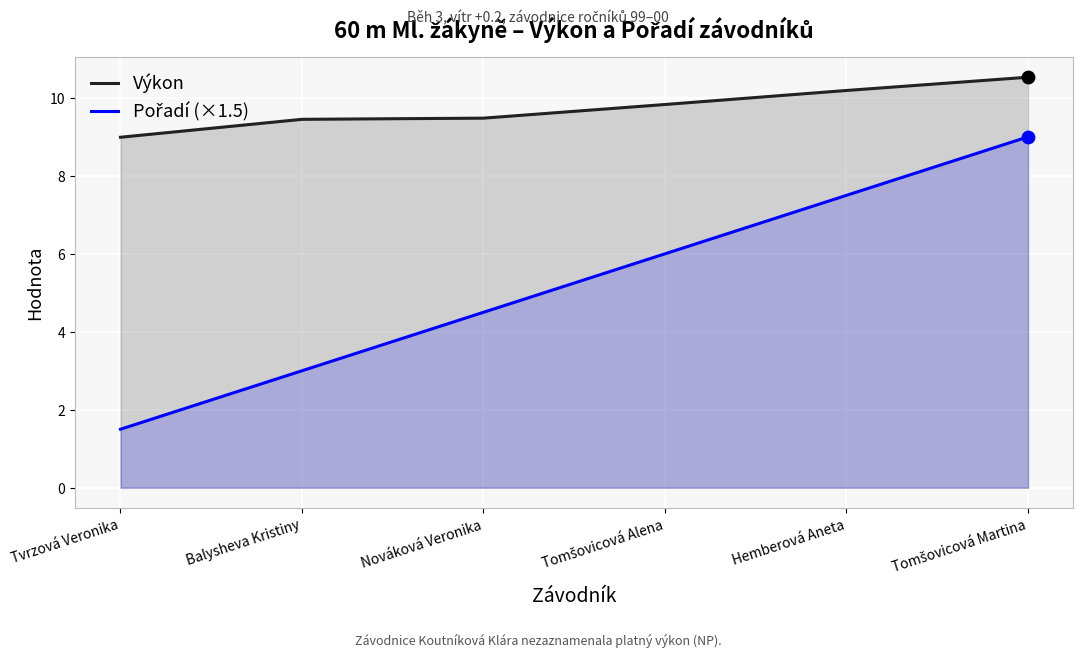

Which series has the largest total across all categories?

Výkon